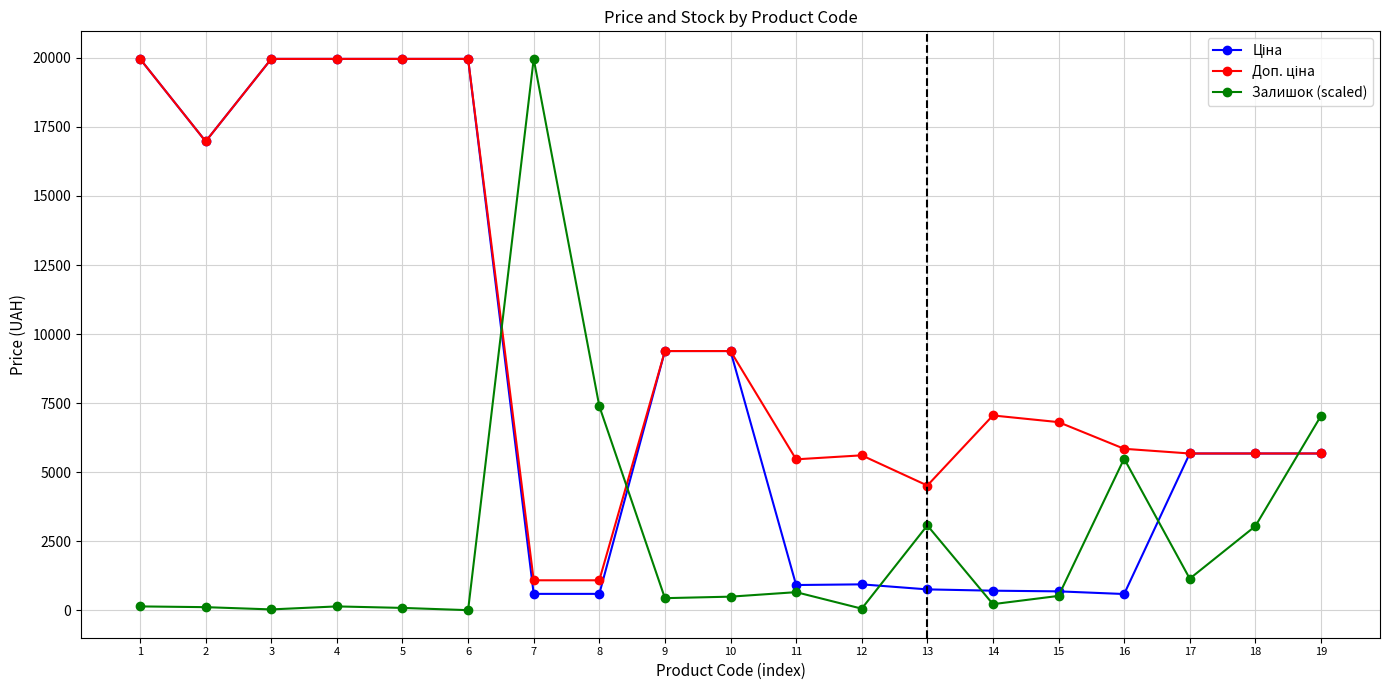

What is the maximum value for Залишок (scaled)?

19964.2